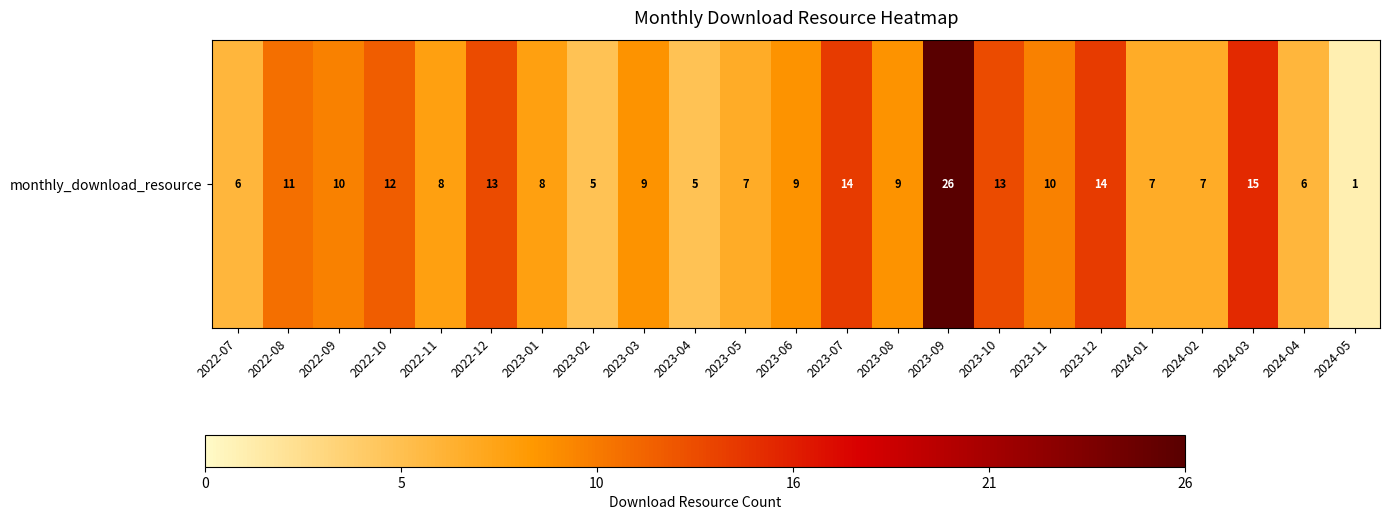

Reading left to right, list all the values displayed in this chart.

6	11	10	12	8	13	8	5	9	5	7	9	14	9	26	13	10	14	7	7	15	6	1